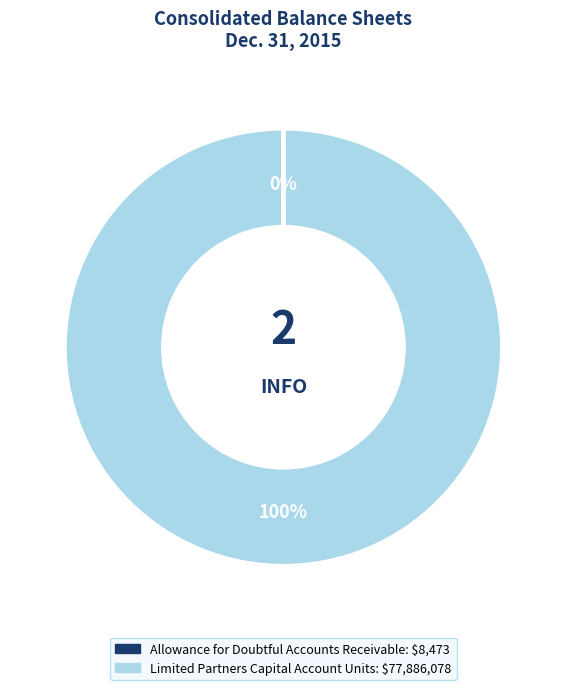

Is there a majority slice in this chart?

Yes